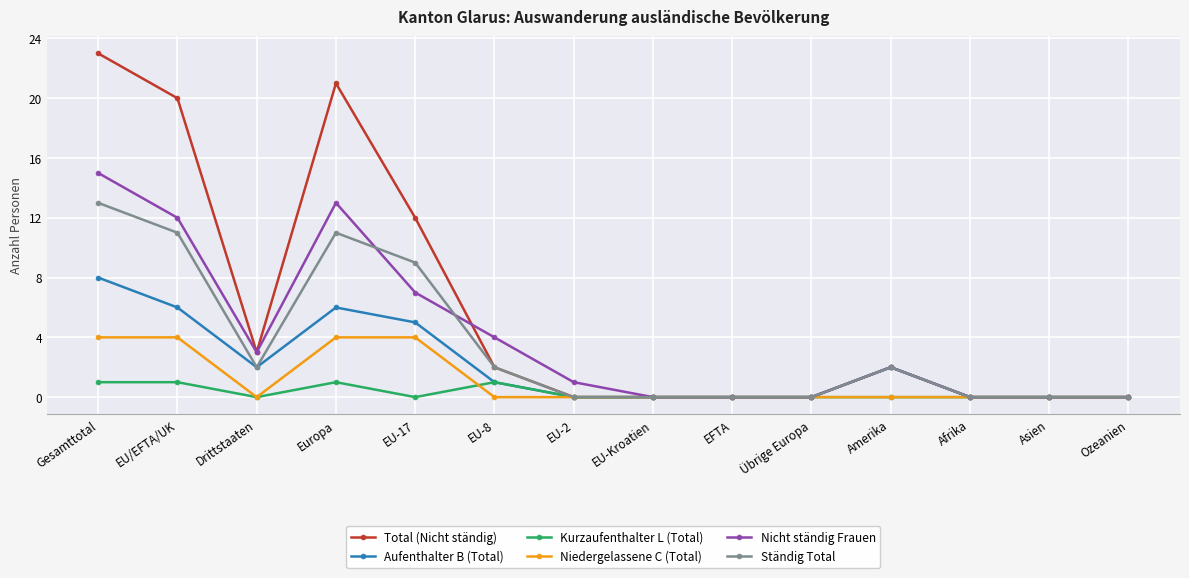

Where is the first local minimum for Aufenthalter B (Total)?

Drittstaaten